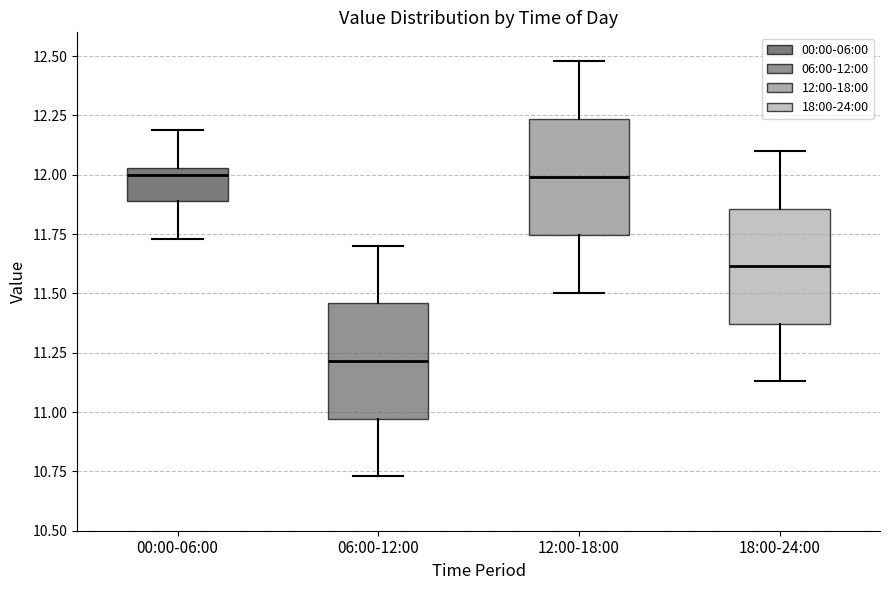

Reading left to right, read every box against the y-axis: the position of its median line, the range the box covers, and the ends of its whiskers. The values are not printed on the chart, so give them approximately, as read against the axis.

00:00-06:00: median 12.00, box 11.90 to 12.05, whiskers 11.75 to 12.20
06:00-12:00: median 11.20, box 10.95 to 11.45, whiskers 10.75 to 11.70
12:00-18:00: median 12.00, box 11.75 to 12.25, whiskers 11.50 to 12.50
18:00-24:00: median 11.60, box 11.35 to 11.85, whiskers 11.15 to 12.10